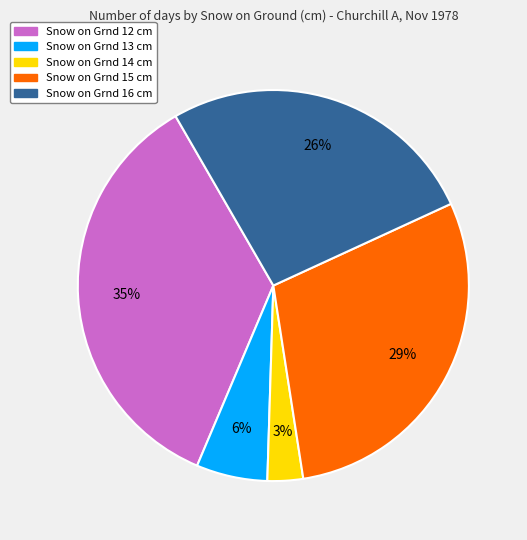

To the nearest percent, what is the combined percentage of Snow on Grnd 16 cm and Snow on Grnd 13 cm?

32%